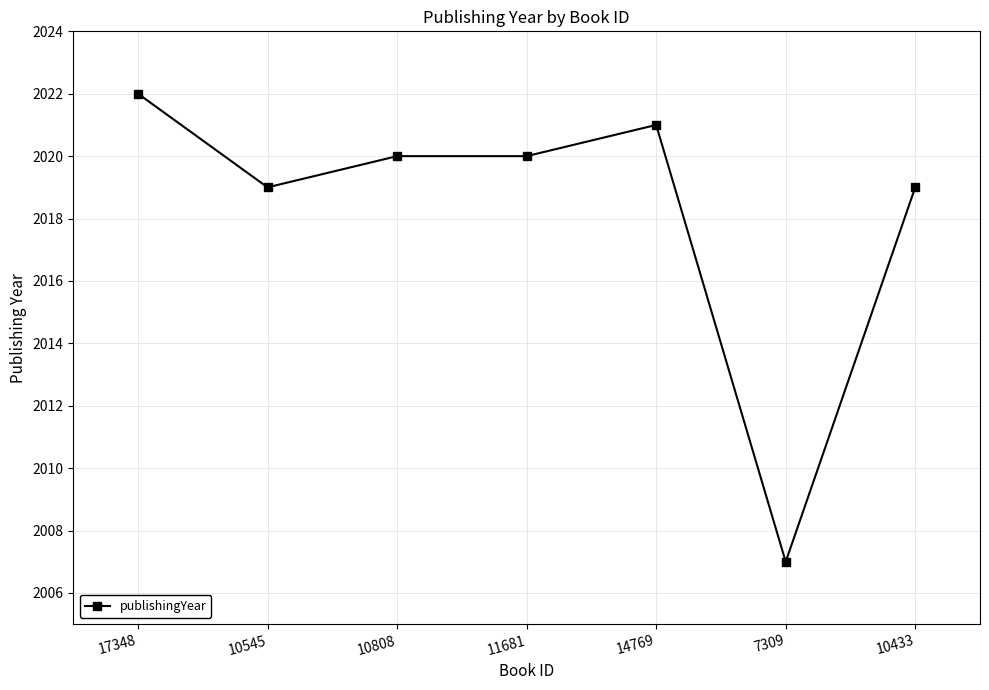

At which category does the data reach its first local valley?

10545